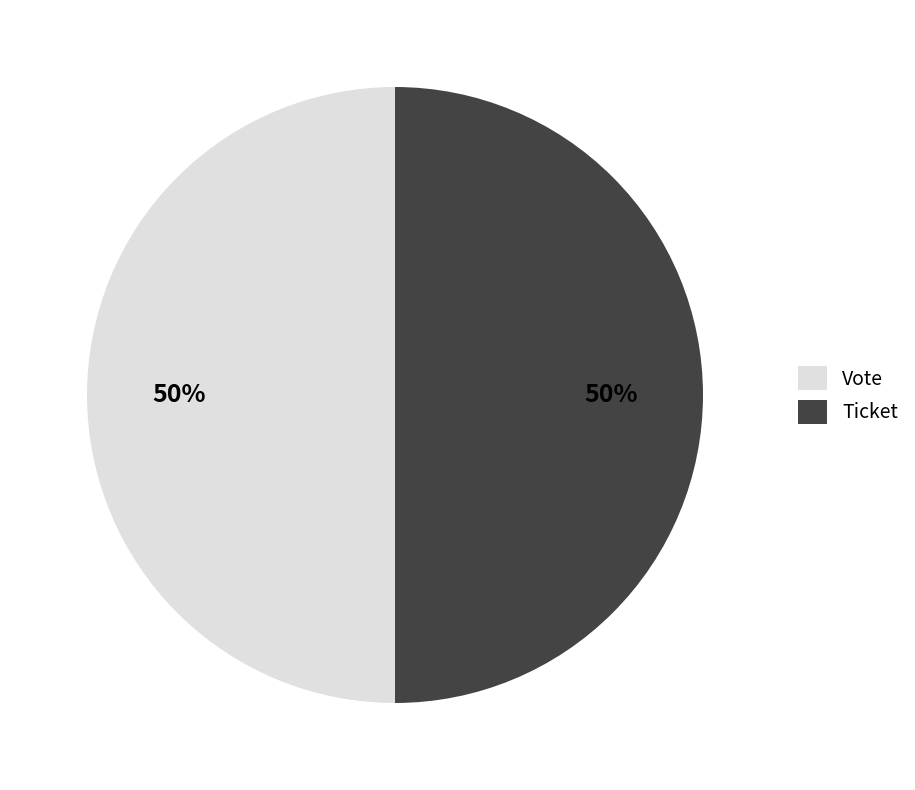

How many segments does this pie chart have?

2